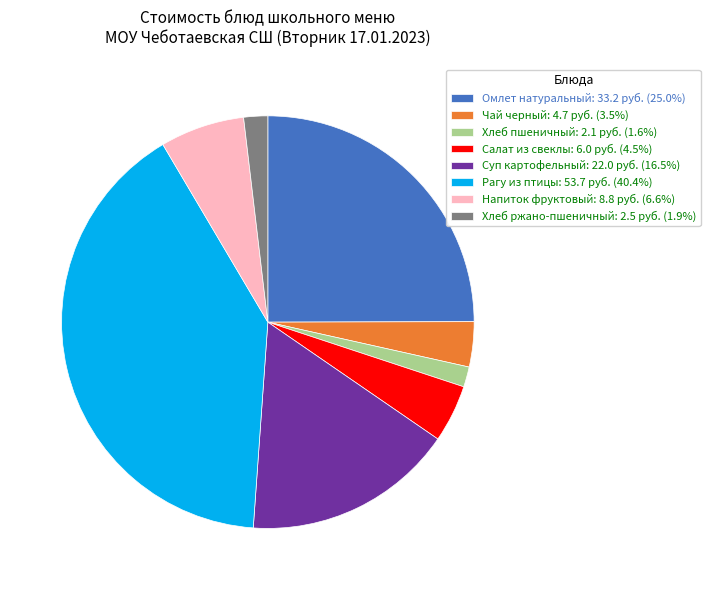

Which category has the biggest portion of the pie?

Рагу из птицы